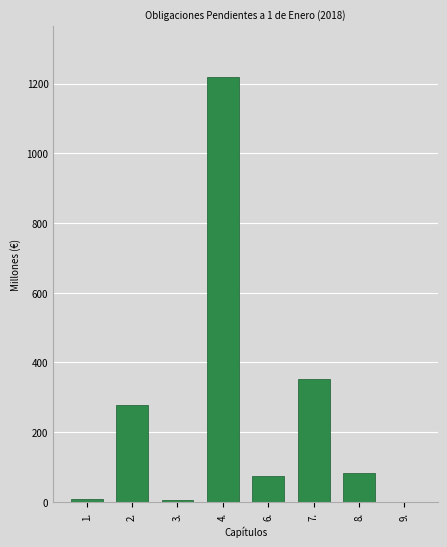

What is the sum of the values at 2. and 8.?

361.6